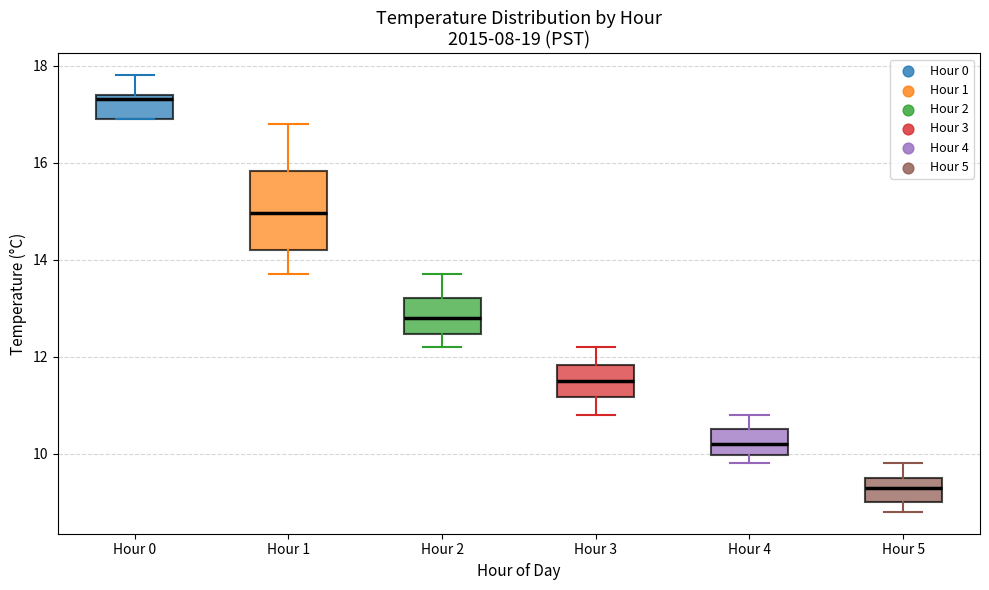

Where does the median line of the box for Hour 1 sit on the y-axis? The values are not printed on the chart, so give them approximately, as read against the axis.

15.0